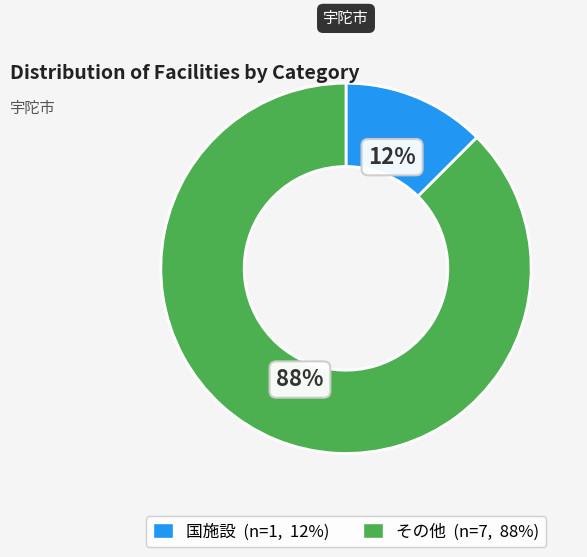

Is 国施設 the majority of the pie?

No